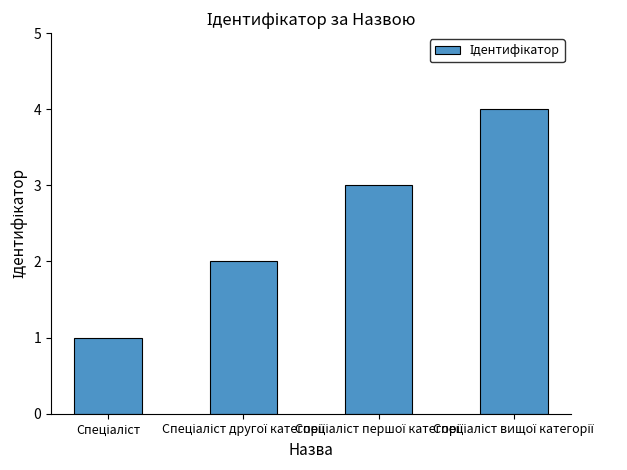

What is the difference between the maximum and minimum values?

3